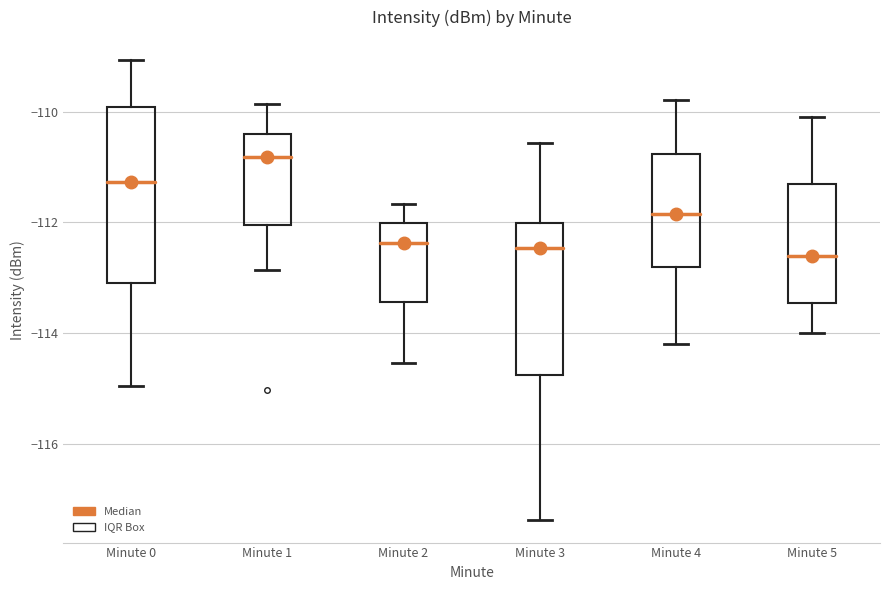

Reading left to right, read every box against the y-axis: the position of its median line, the range the box covers, and the ends of its whiskers. The values are not printed on the chart, so give them approximately, as read against the axis.

Minute 0: median -111.2, box -113.2 to -110.0, whiskers -115.0 to -109.0
Minute 1: median -110.8, box -112.0 to -110.4, whiskers -112.8 to -109.8
Minute 2: median -112.4, box -113.4 to -112.0, whiskers -114.6 to -111.6
Minute 3: median -112.4, box -114.8 to -112.0, whiskers -117.4 to -110.6
Minute 4: median -111.8, box -112.8 to -110.8, whiskers -114.2 to -109.8
Minute 5: median -112.6, box -113.4 to -111.2, whiskers -114.0 to -110.0